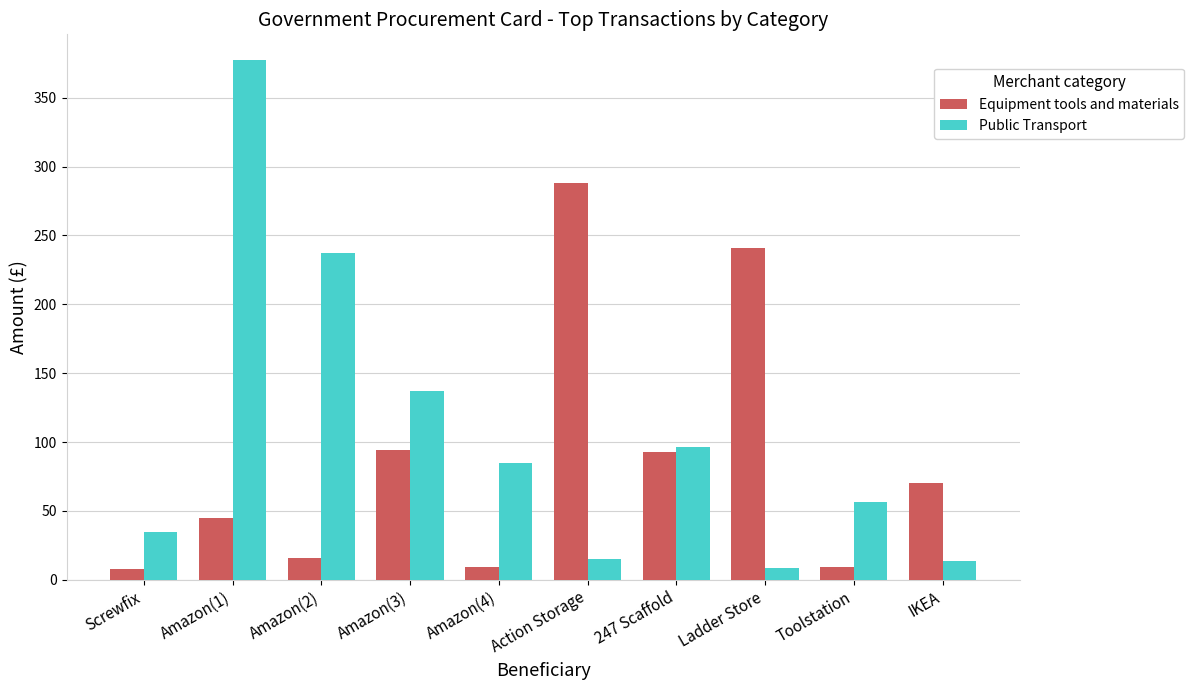

How many categories are shown in the chart?

10